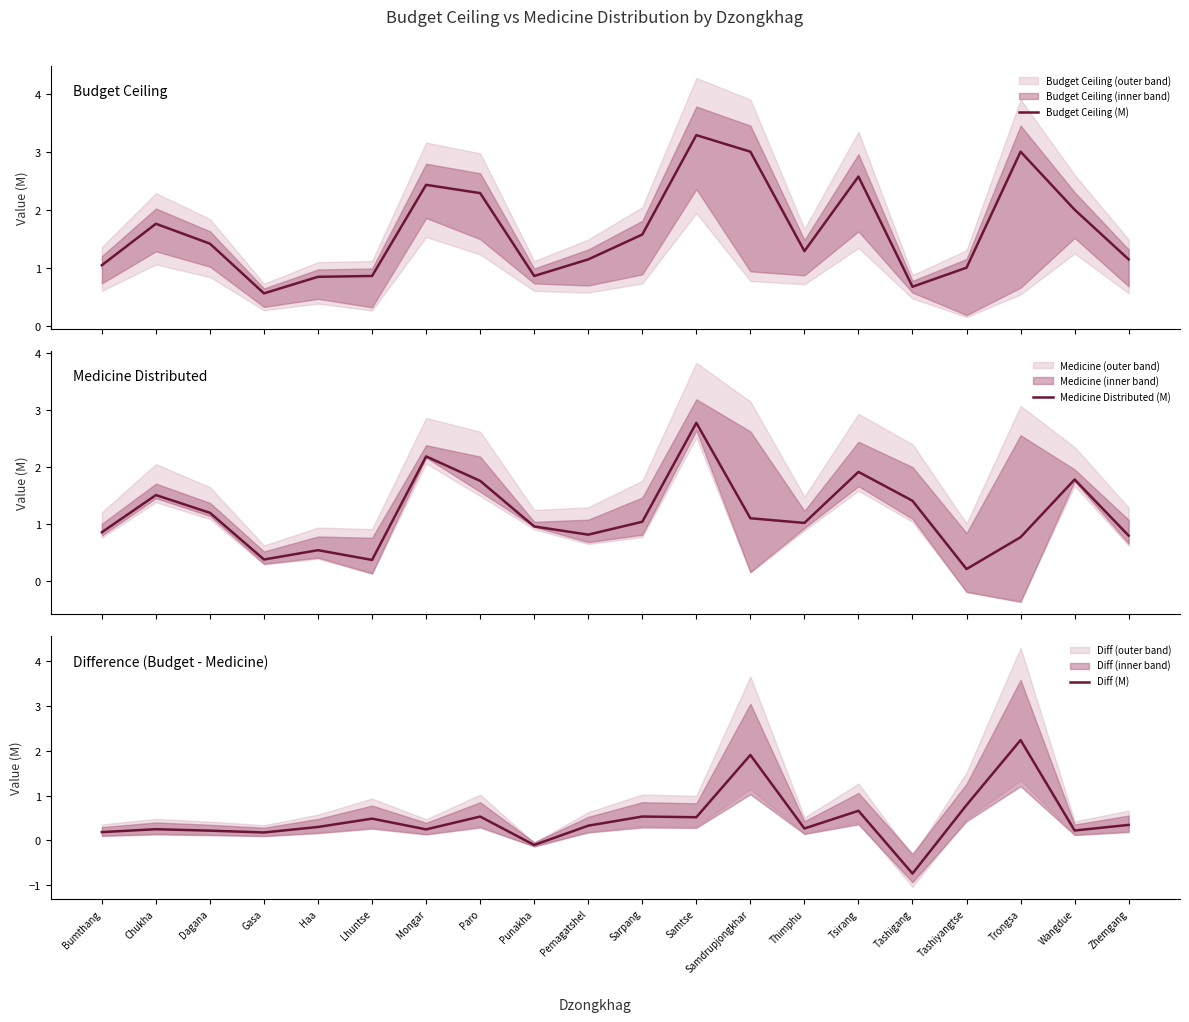

What value does the Diff (M) series have at Bumthang?

0.2